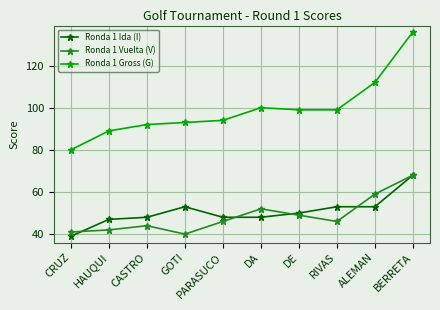

True or false: Ronda 1 Vuelta (V) has more than 2 points higher than both neighbors.

False